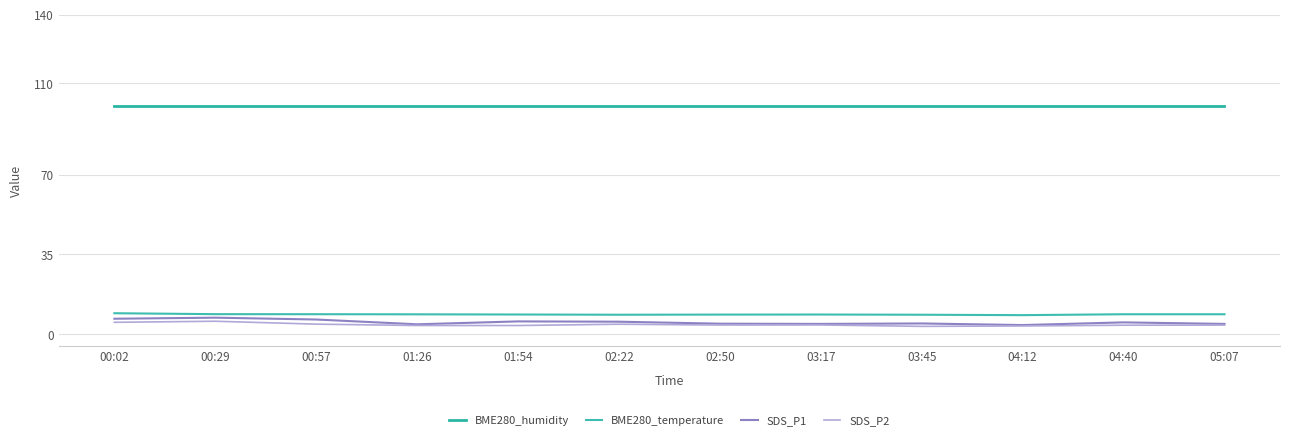

What is the sum of all SDS_P1 values?

64.5